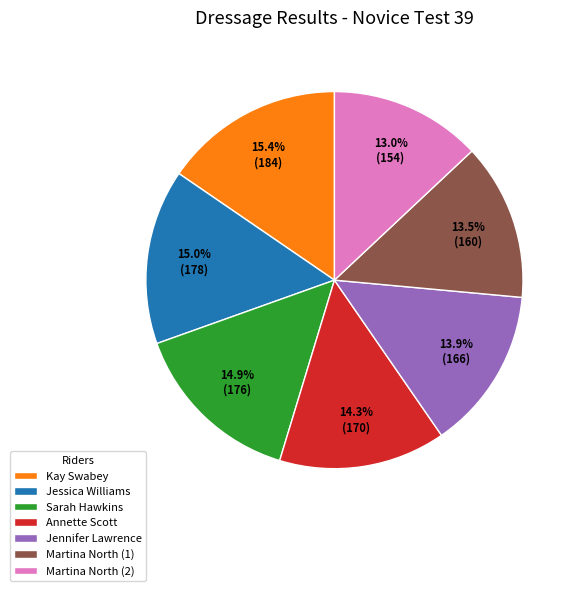

What portion of the pie excludes Jessica Williams?

85.0%